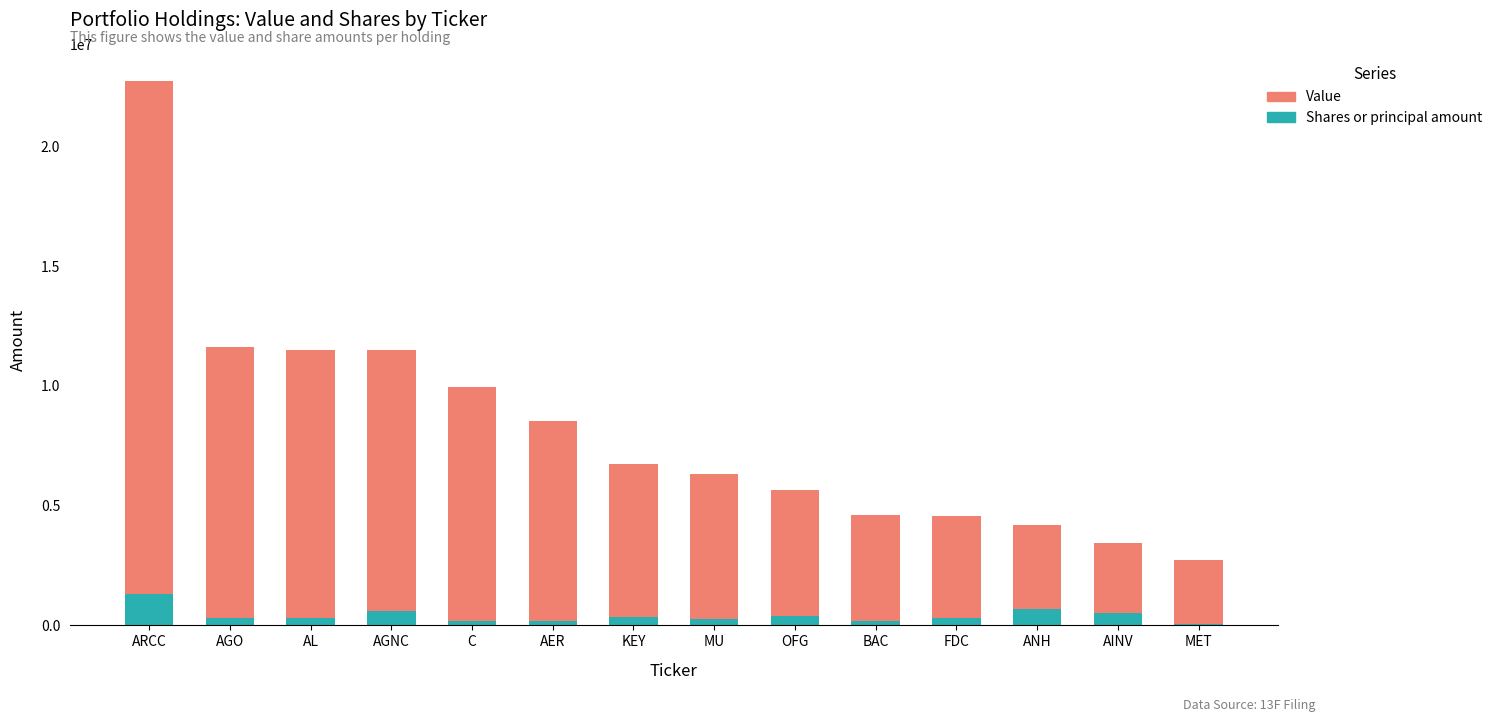

What is the sum of all Shares or principal amount values?

5641918